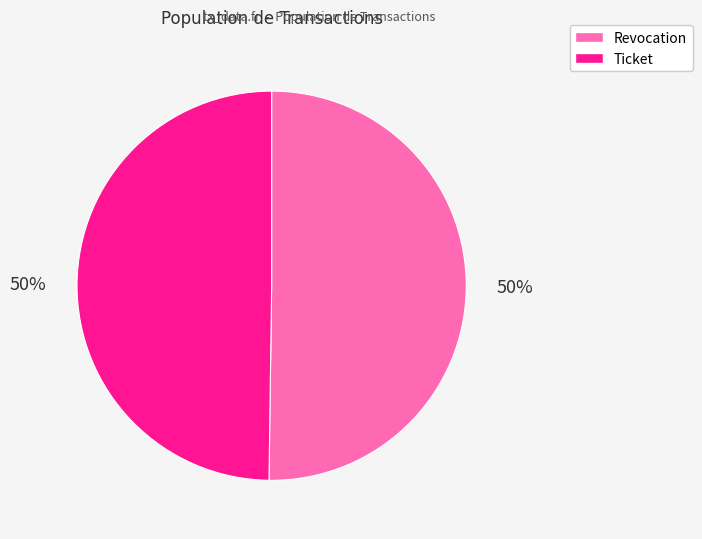

To the nearest percent, what portion does Revocation represent?

50%